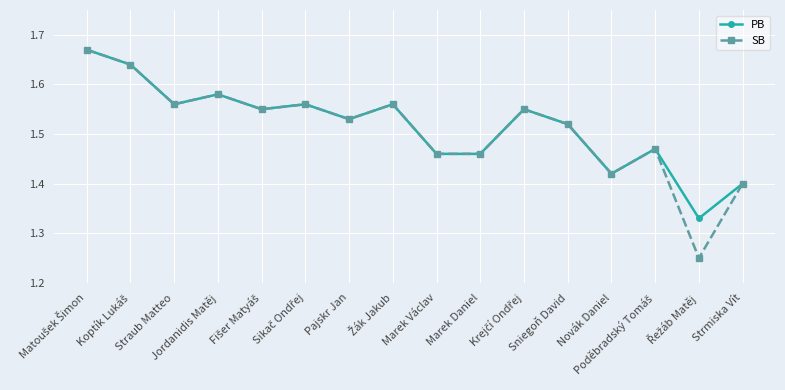

At which category does the chart reach its minimum across all series?

Řežáb Matěj